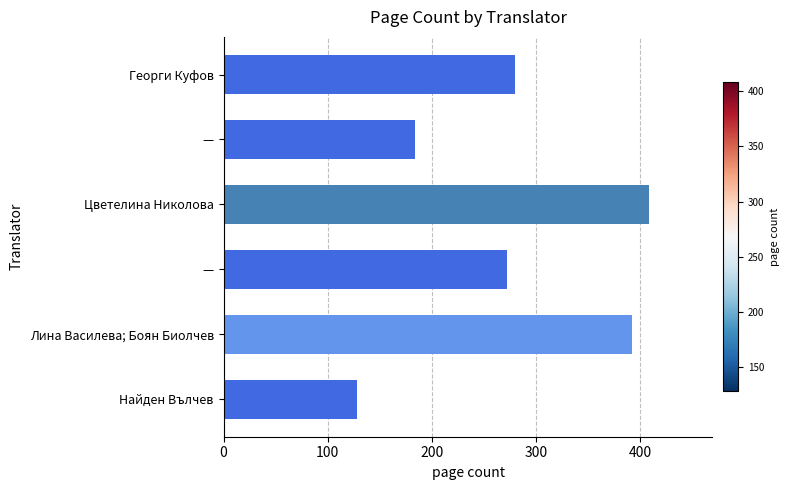

How many bars are there in total?

6